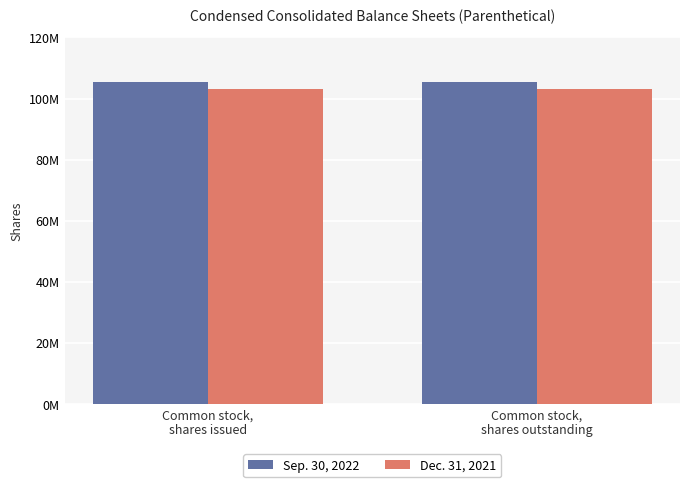

At which label is Dec. 31, 2021 closest to 102959000?

Common stock,
shares issued